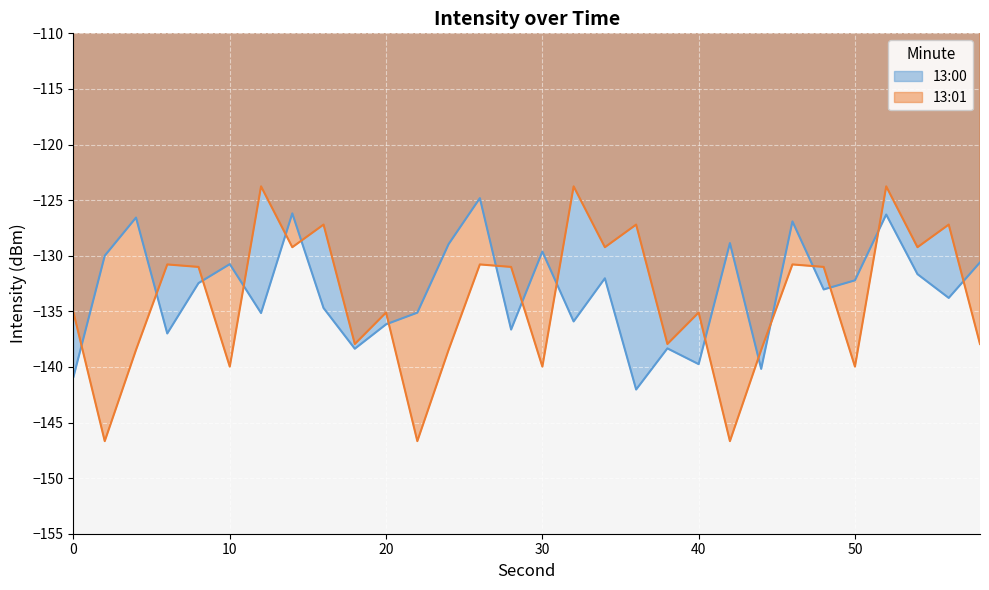

At how many categories does at least one series exceed -145?

30